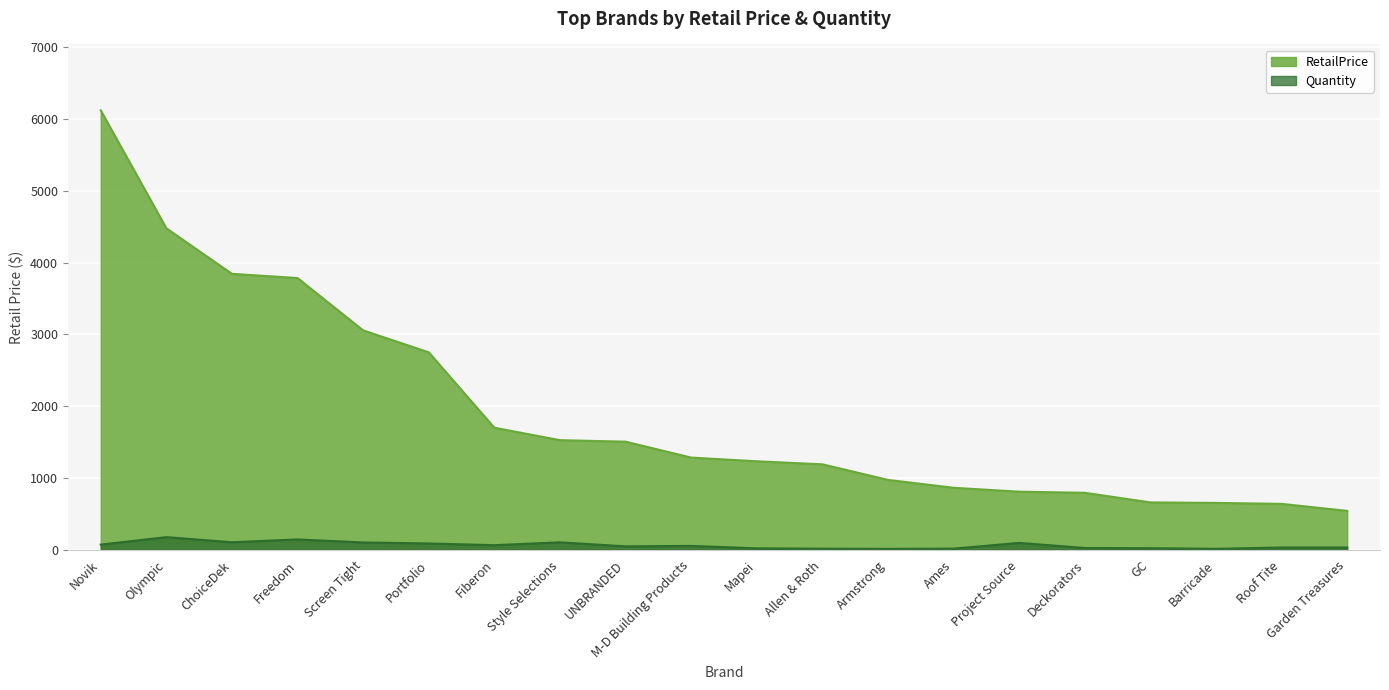

Count the number of data series in this chart.

2